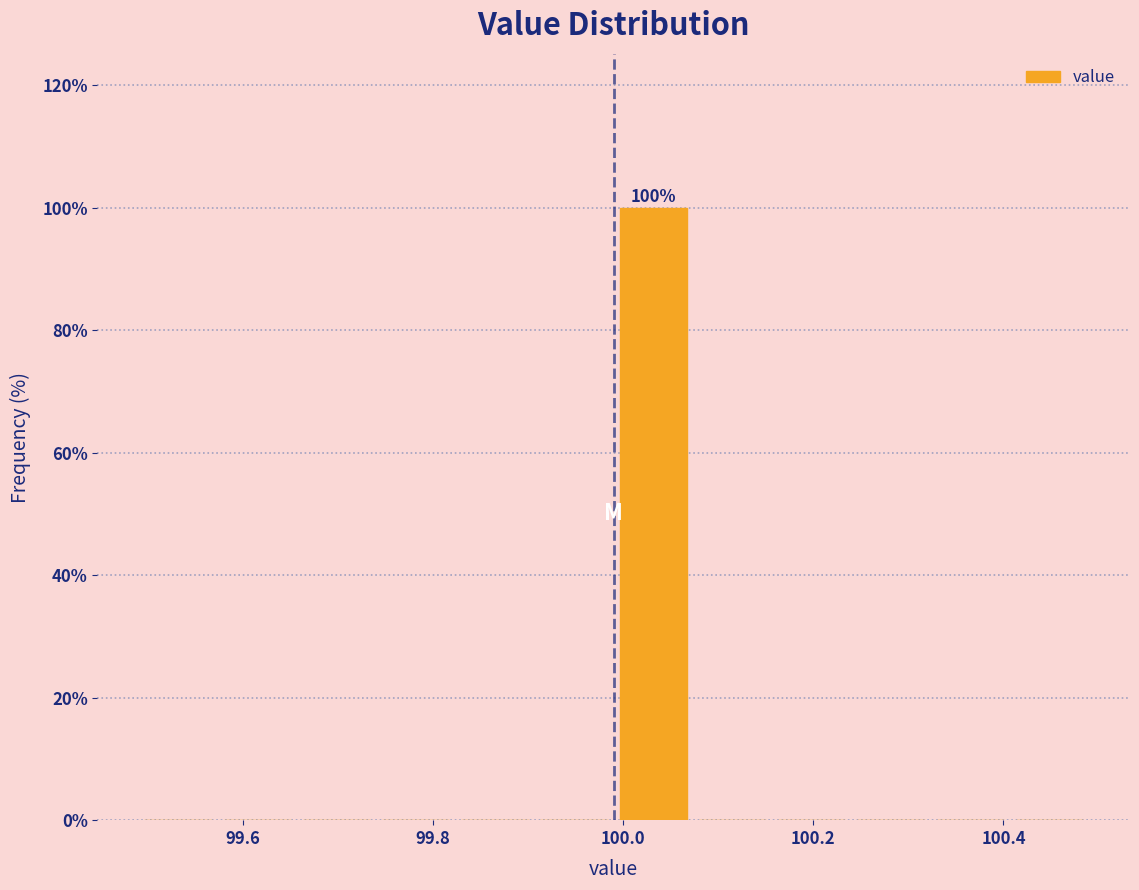

Over which range of the x-axis is the bar tallest?

100.00 to 100.08